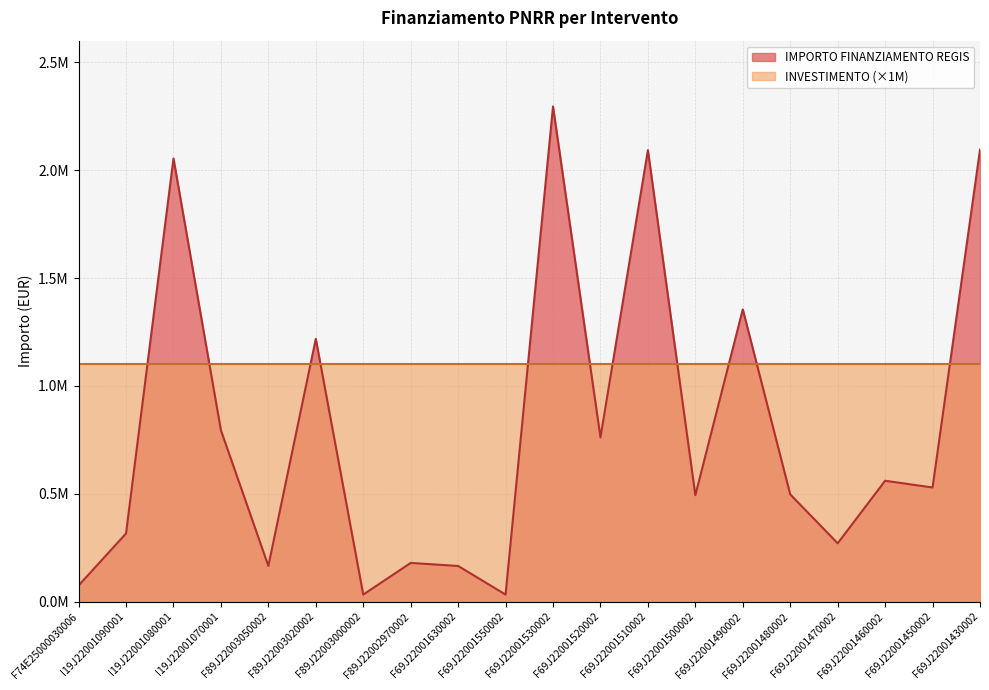

True or false: there are more than 1 points higher than both neighbors.

True